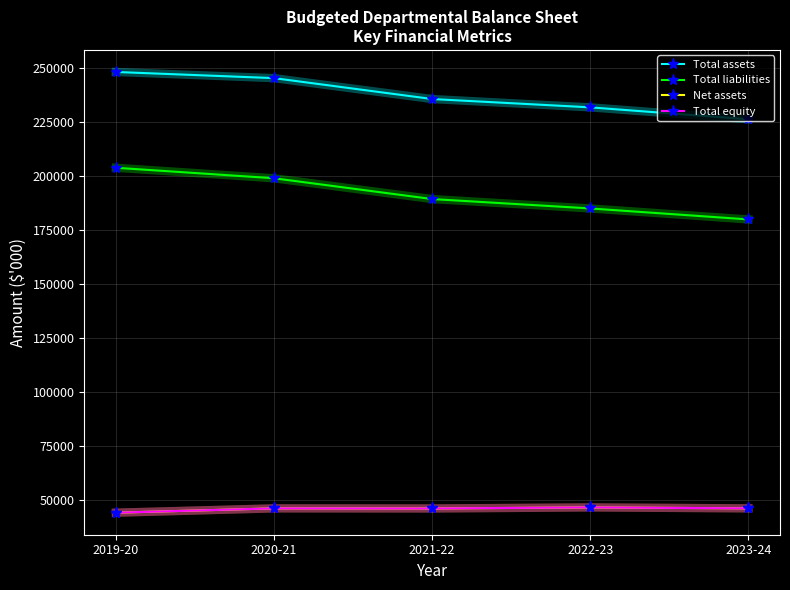

Which series has the largest range (max minus min)?

Total liabilities